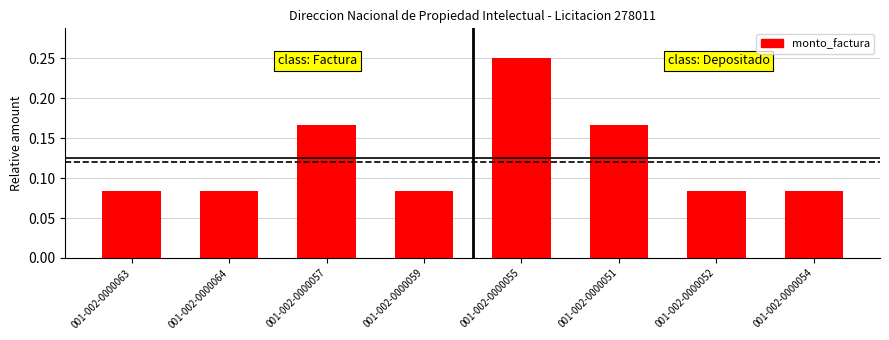

Are the bars grouped side by side (vs. stacked)?

No